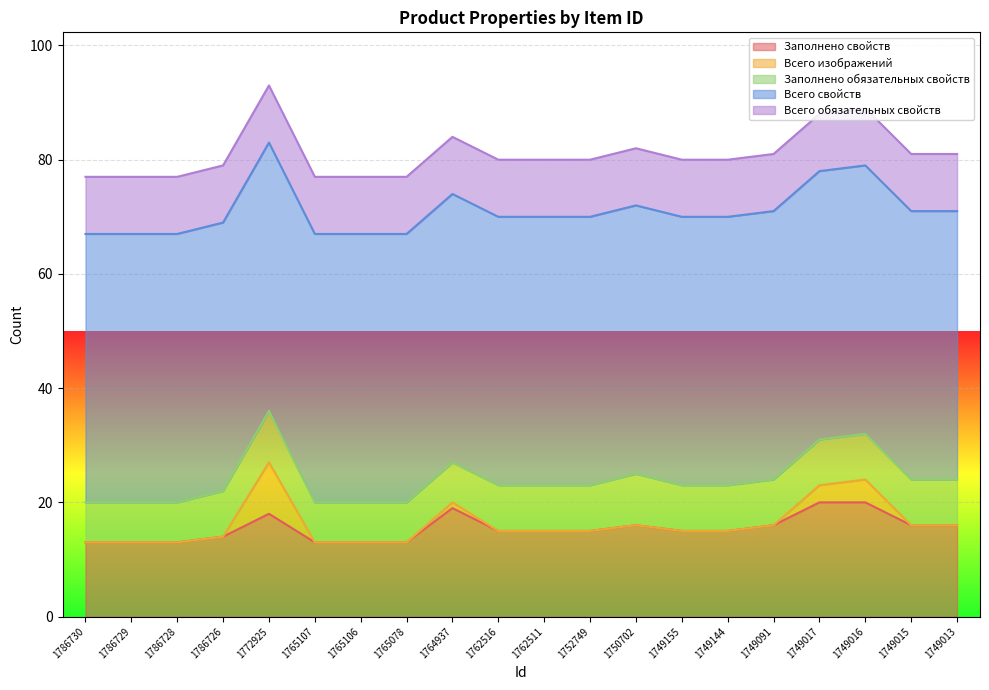

What is the maximum value for Заполнено свойств?

20